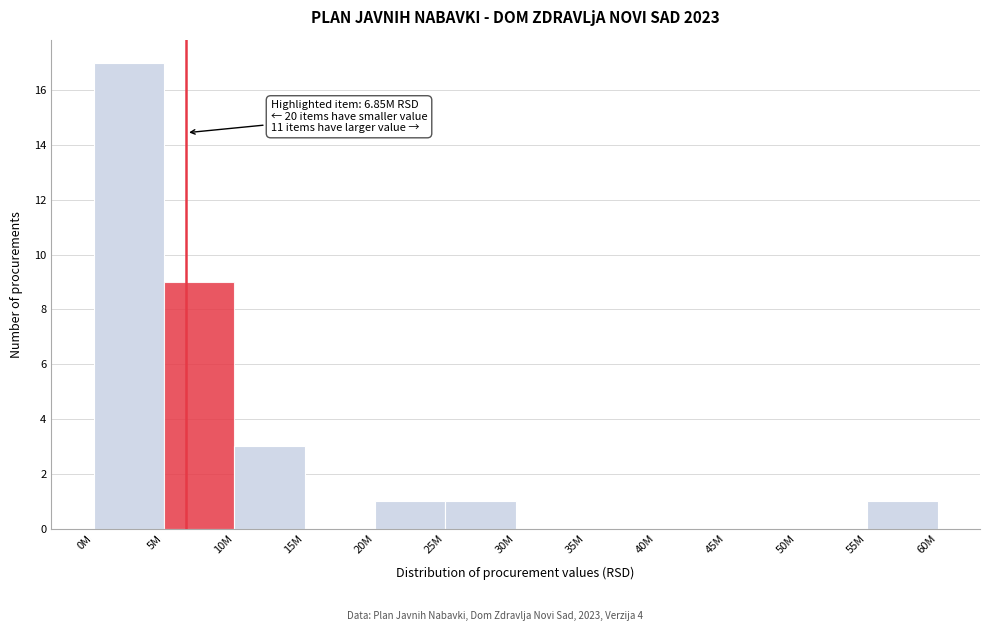

Reading left to right, list all the values displayed in this chart.

0M=17	5M=9	10M=3	15M=0	20M=1	25M=1	30M=0	35M=0	40M=0	45M=0	50M=0	55M=1